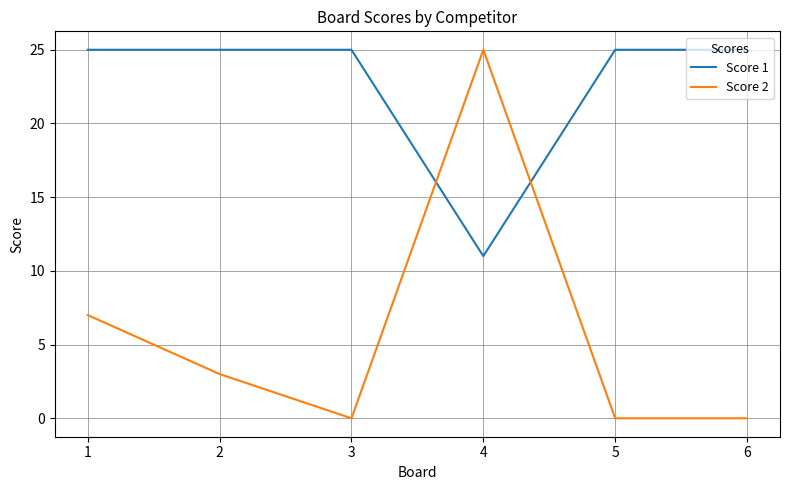

What is the approximate value of Score 2 at 1, to the nearest 5?

5